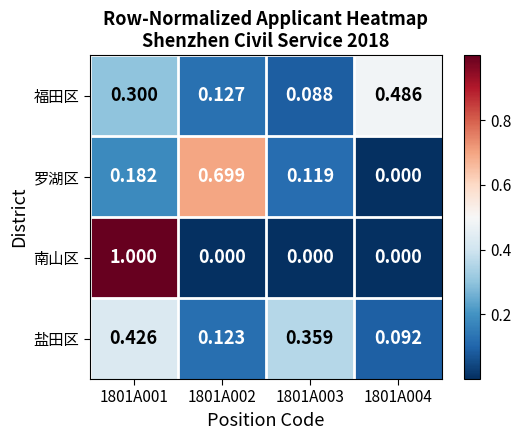

Count the number of data series in this chart.

4